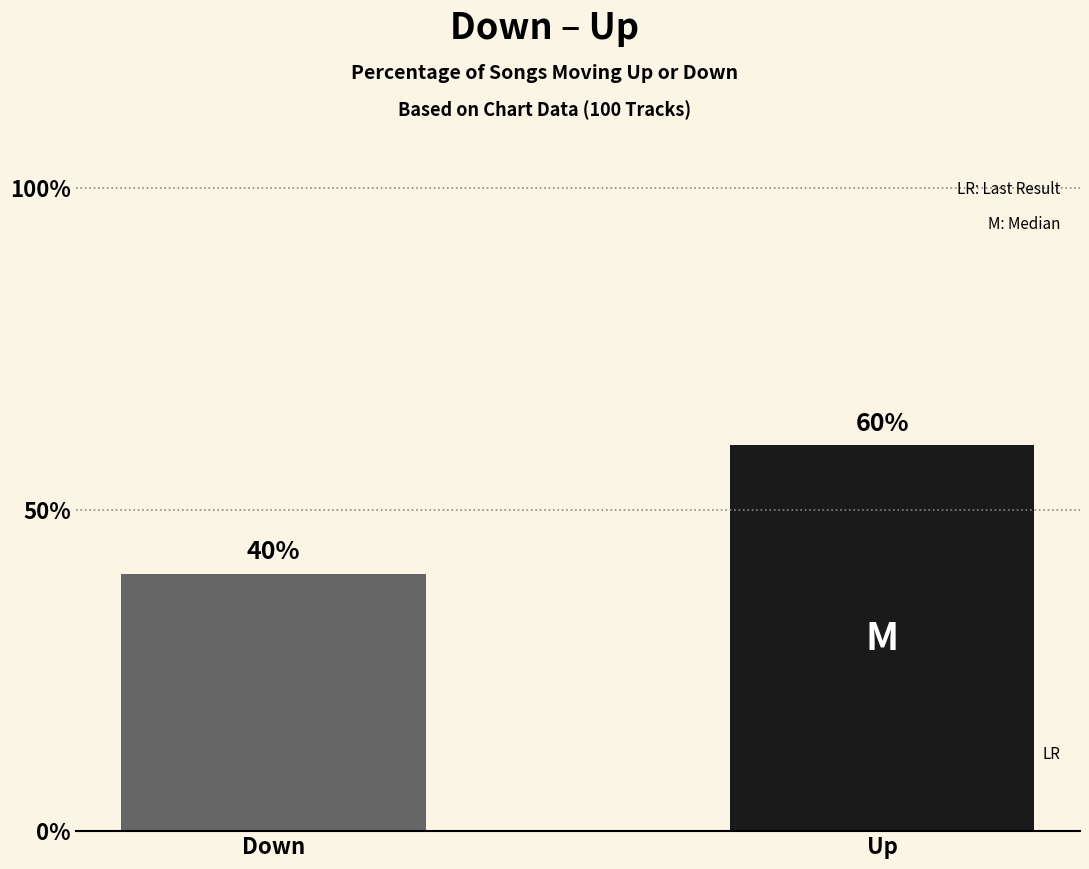

List the labels in order of value, largest first.

Up, Down